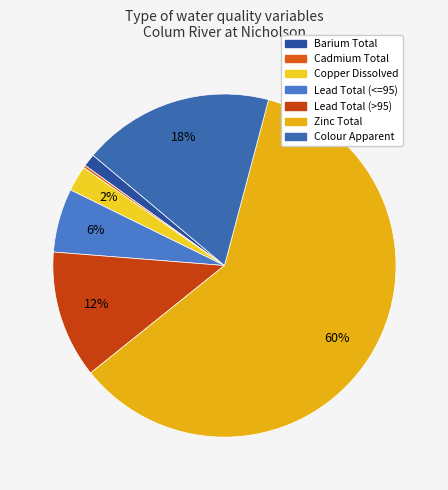

To the nearest percent, what is the combined percentage of Lead Total (<=95) and Zinc Total?

66%